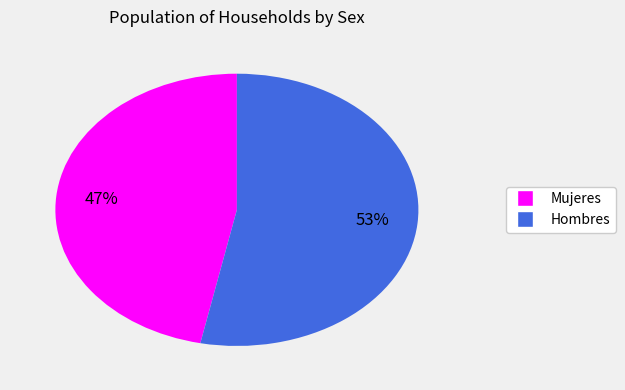

To the nearest percent, what is the difference between the largest and smallest slice percentages?

6%